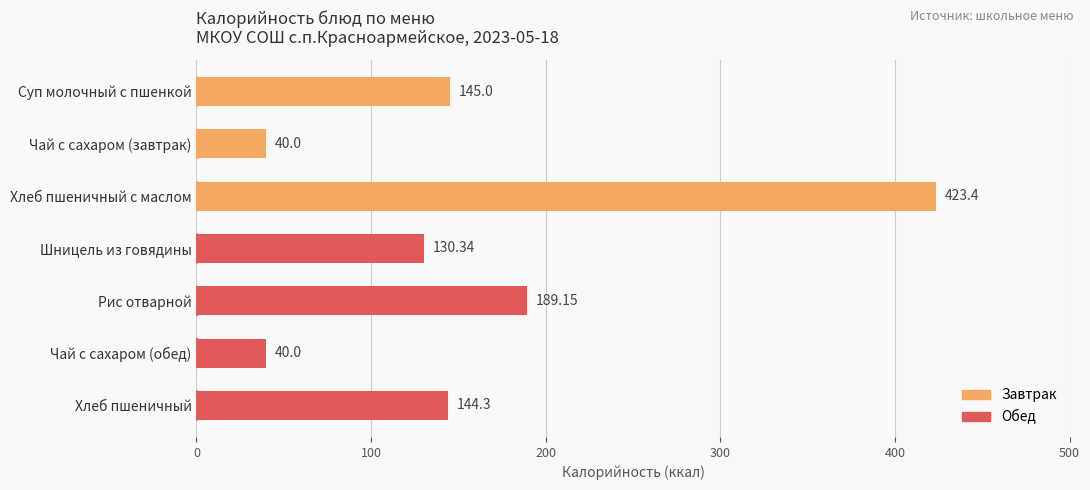

How many categories are shown in the chart?

7